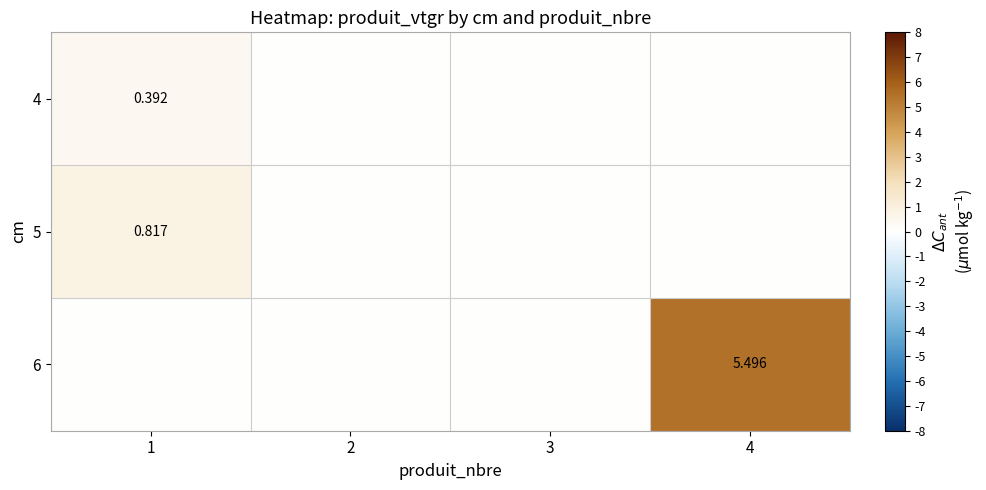

Between 1 and 4, which series saw the biggest shift?

6